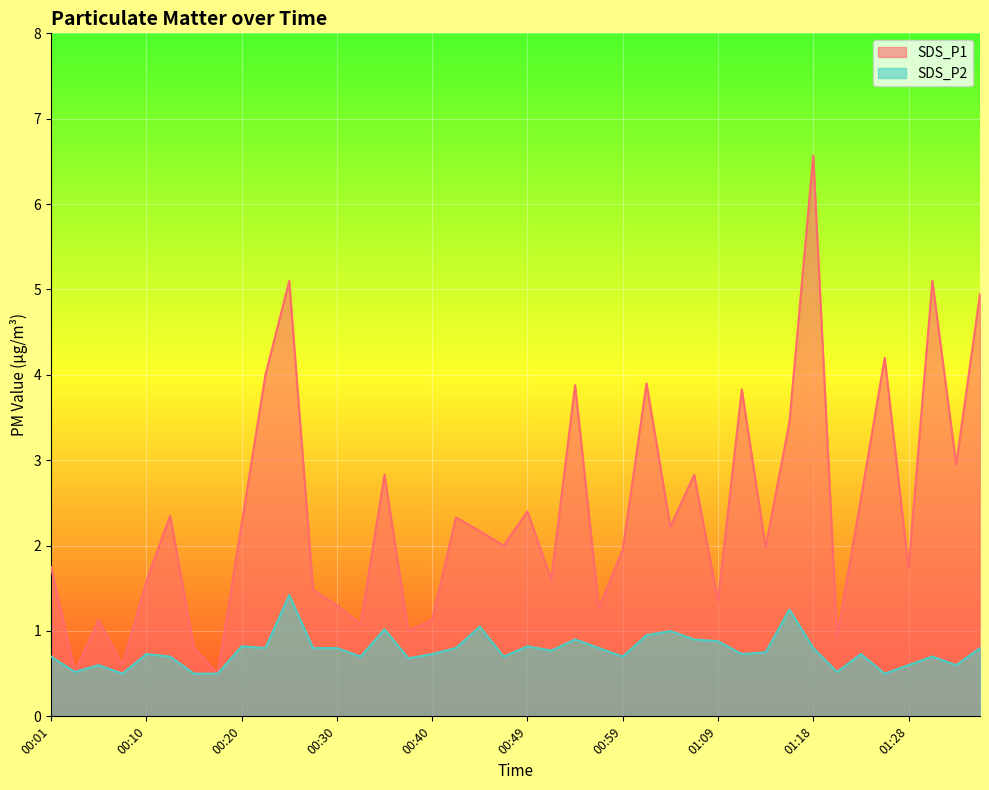

How many interior local peaks does the SDS_P1 series have?

13